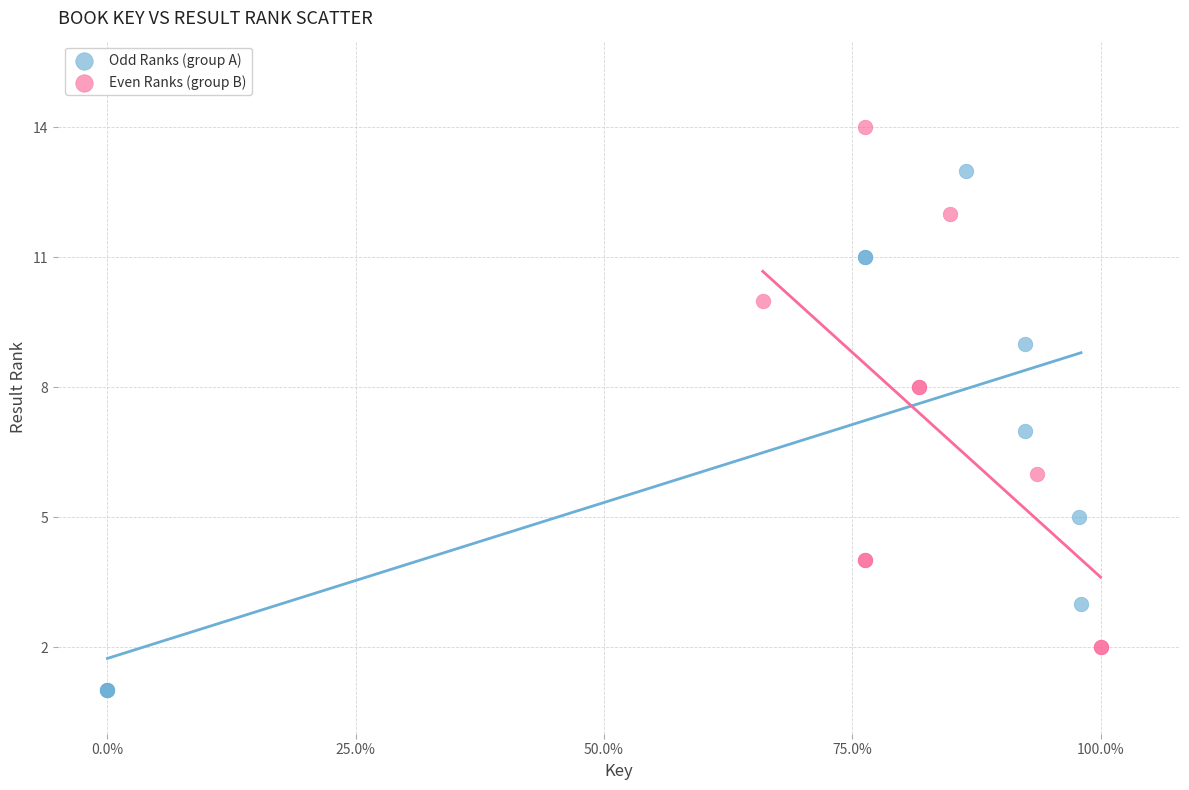

What are all the series names shown in the legend?

Odd Ranks (group A), Even Ranks (group B)